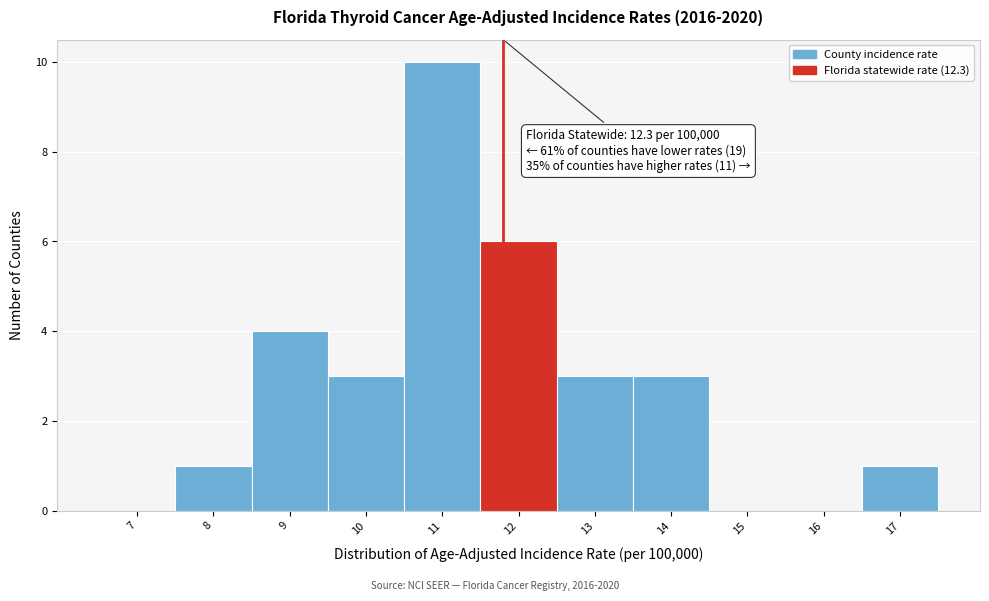

Reading left to right, what are all the values shown in this chart?

7=0	8=1	9=4	10=3	11=10	12=6	13=3	14=3	15=0	16=0	17=1